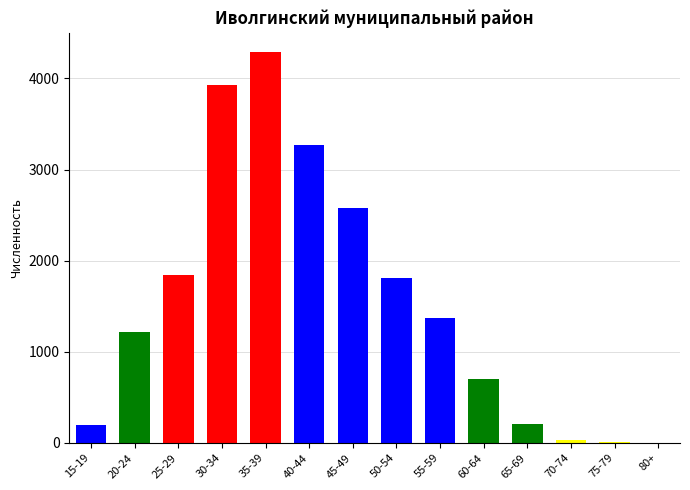

What is the sum of all values?

21429